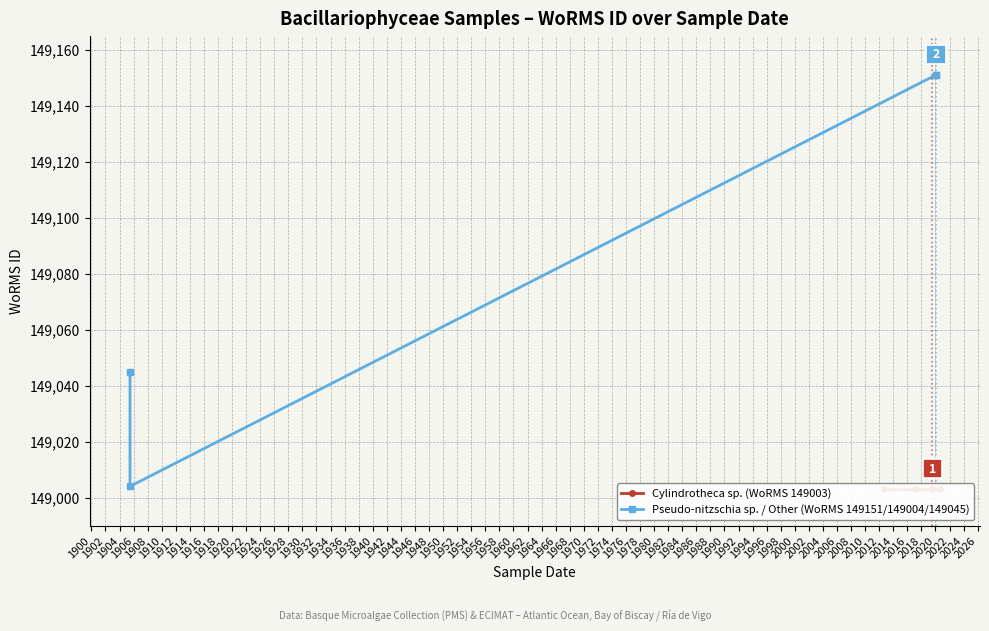

True or false: the data shows 63432 at 1900.

False